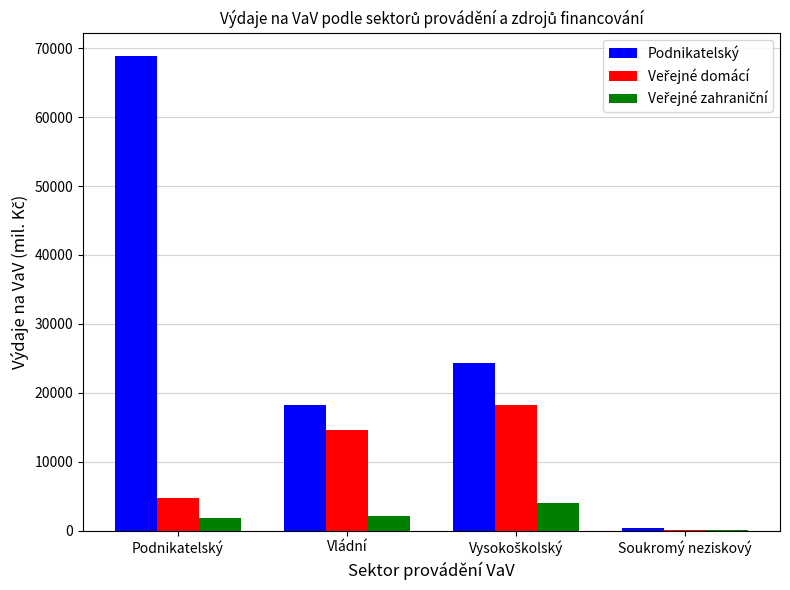

At which label does Podnikatelský reach its peak?

Podnikatelský